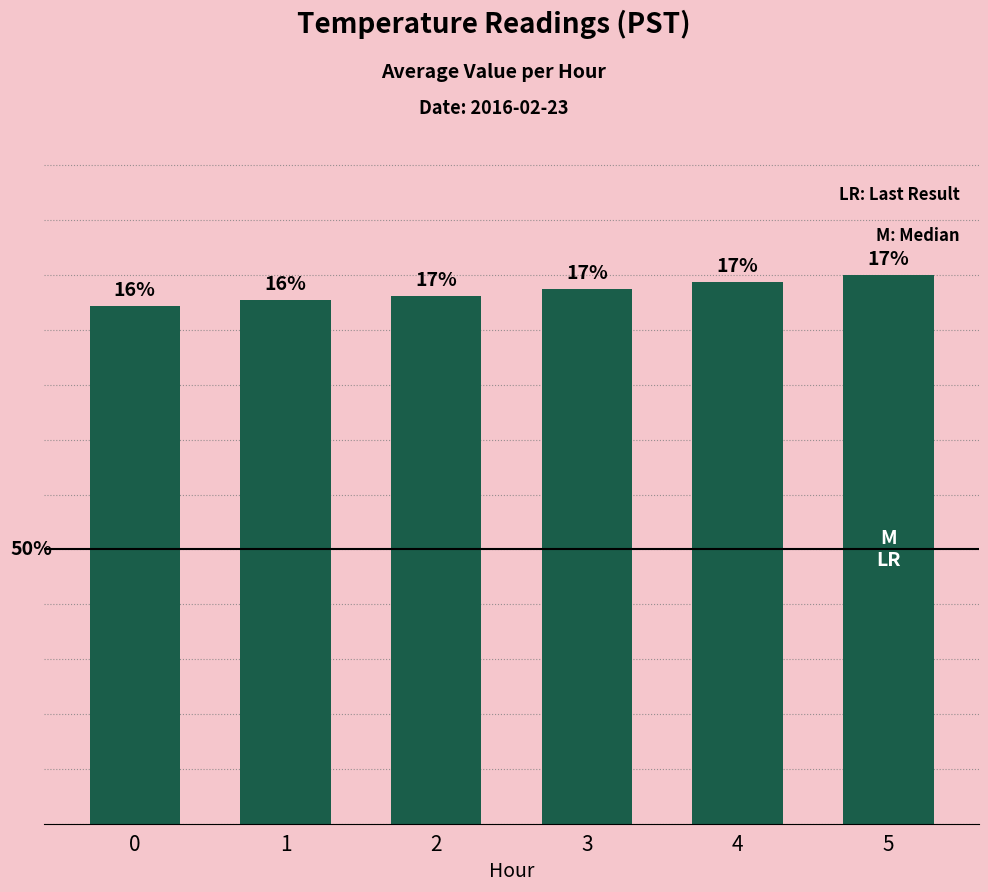

Rank the categories by value from highest to lowest.

5, 4, 3, 2, 1, 0